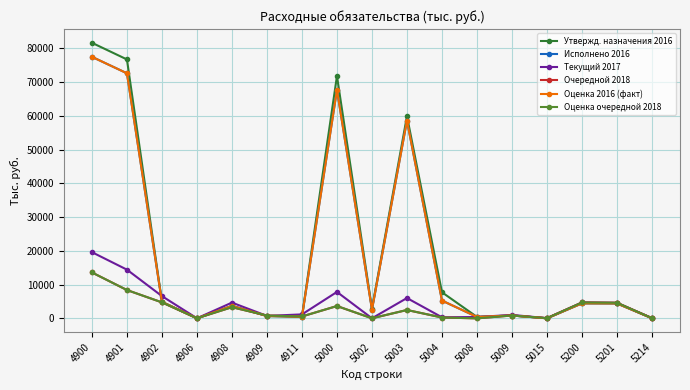

What is the approximate value of Оценка очередной 2018 at 5002?

19.8